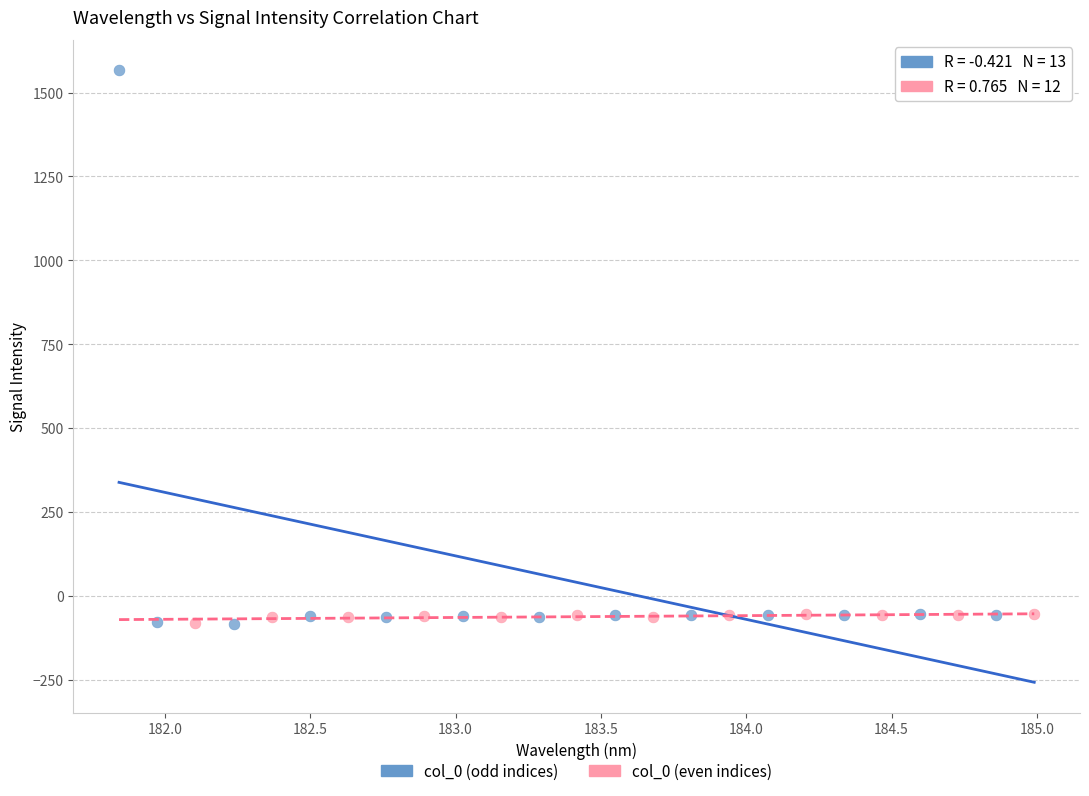

Which series reaches the maximum Y coordinate?

col_0 (odd indices)